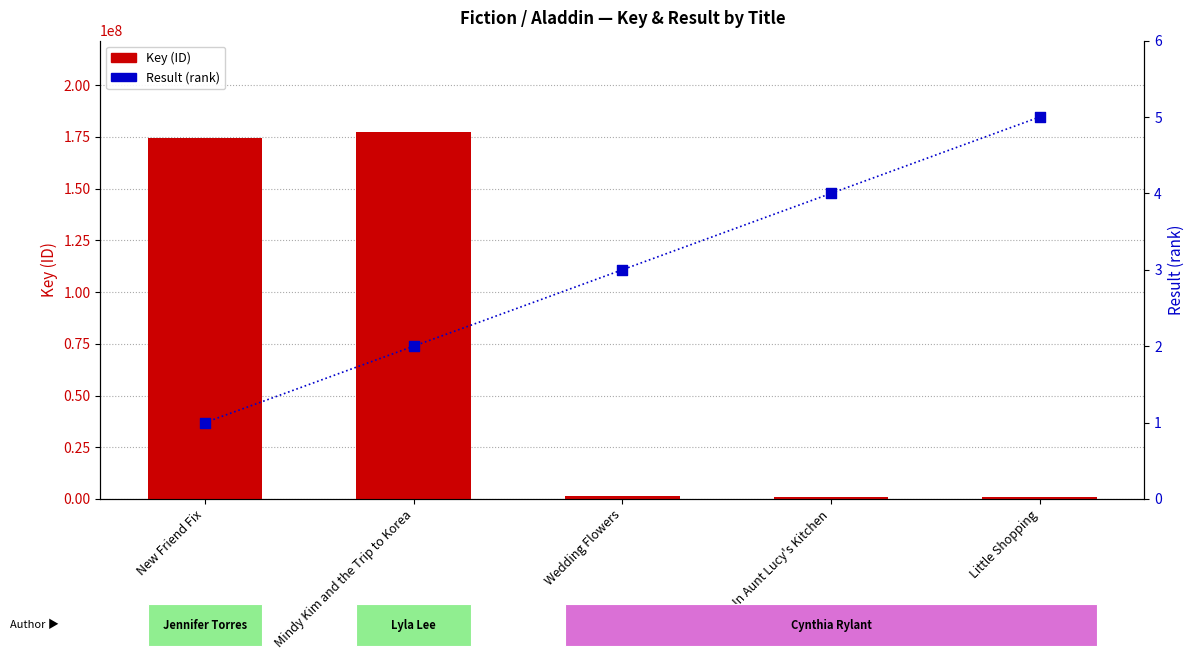

At how many categories does at least one series exceed 152026183?

2